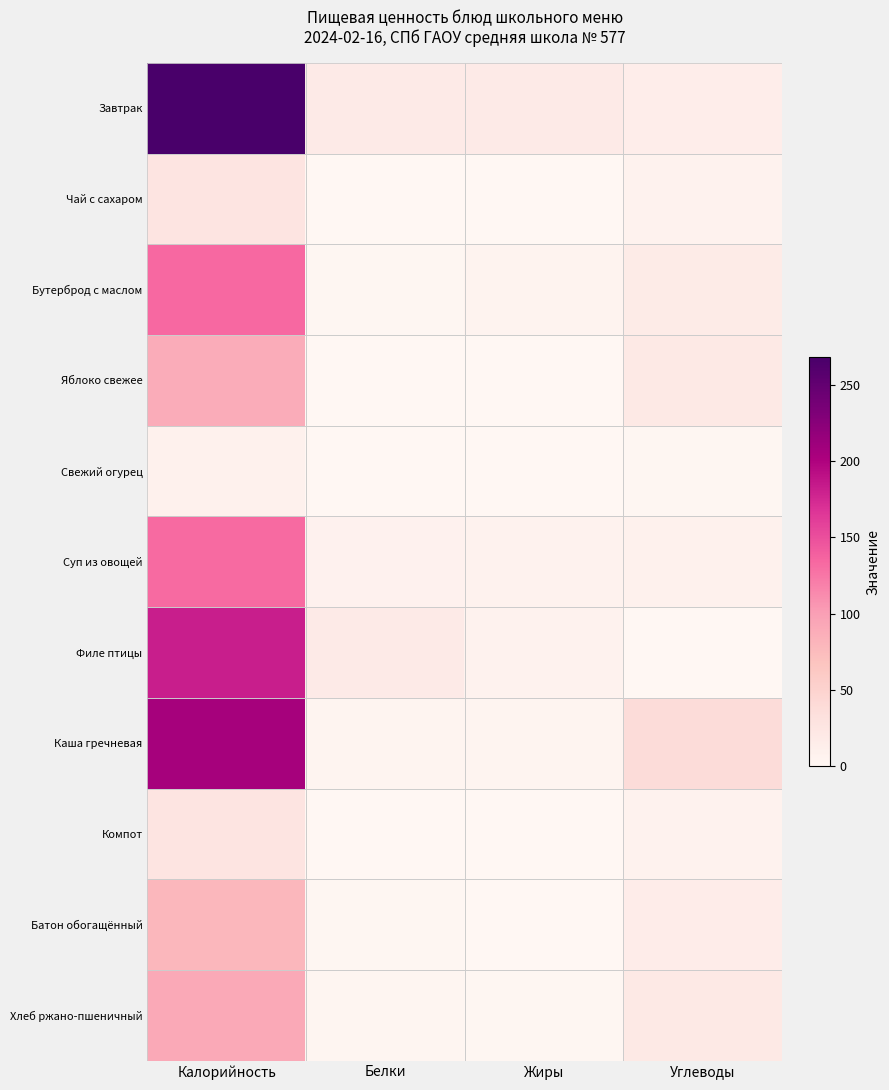

What is the total value across all series at Углеводы?

149.6